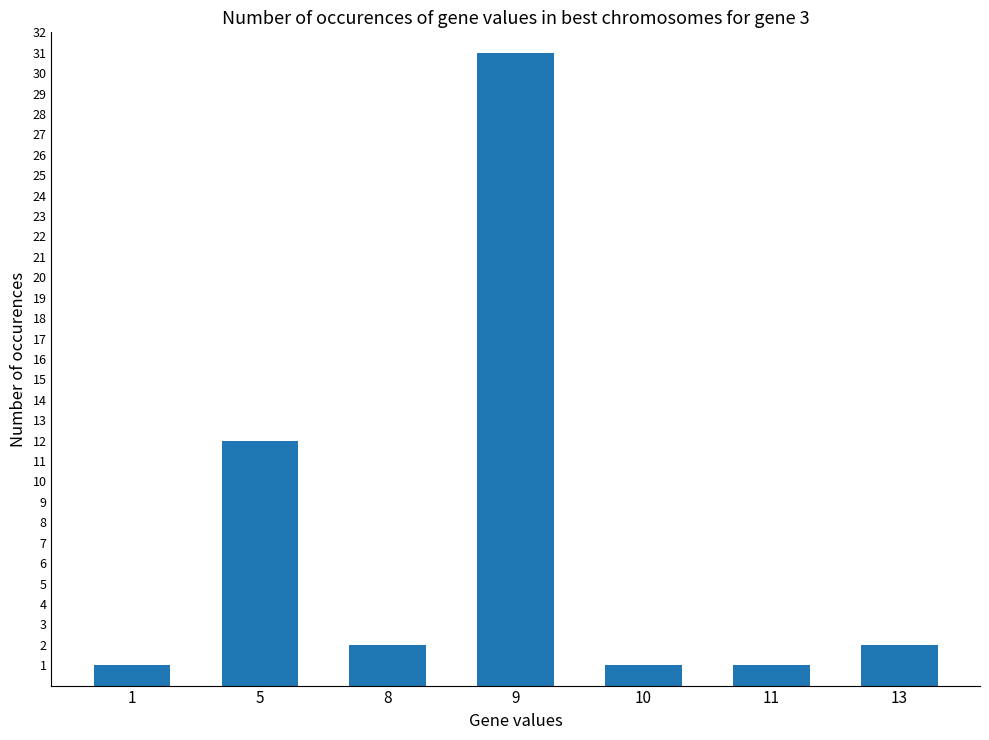

Are the bars grouped side by side (vs. stacked)?

No